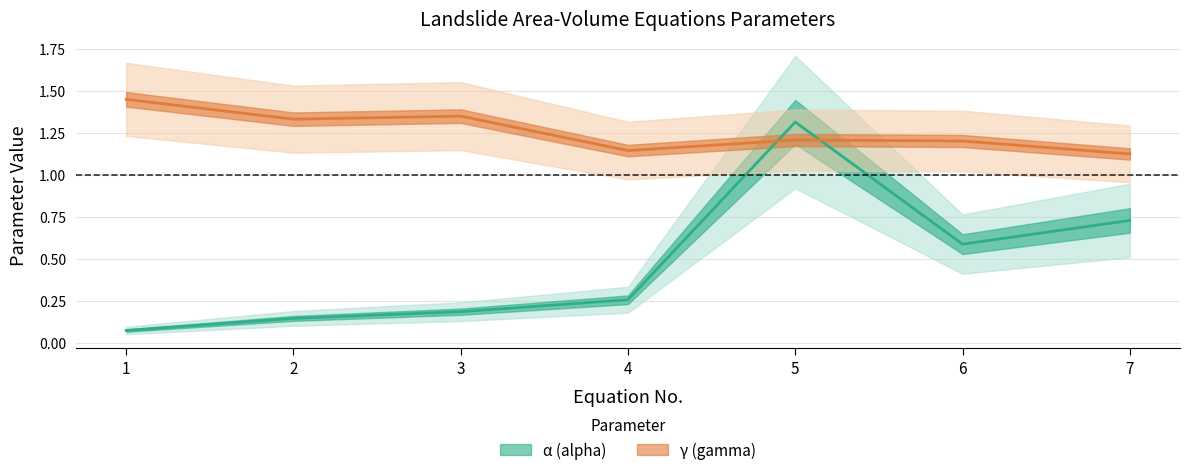

What is the spread (max minus min) of values at 7?

0.4